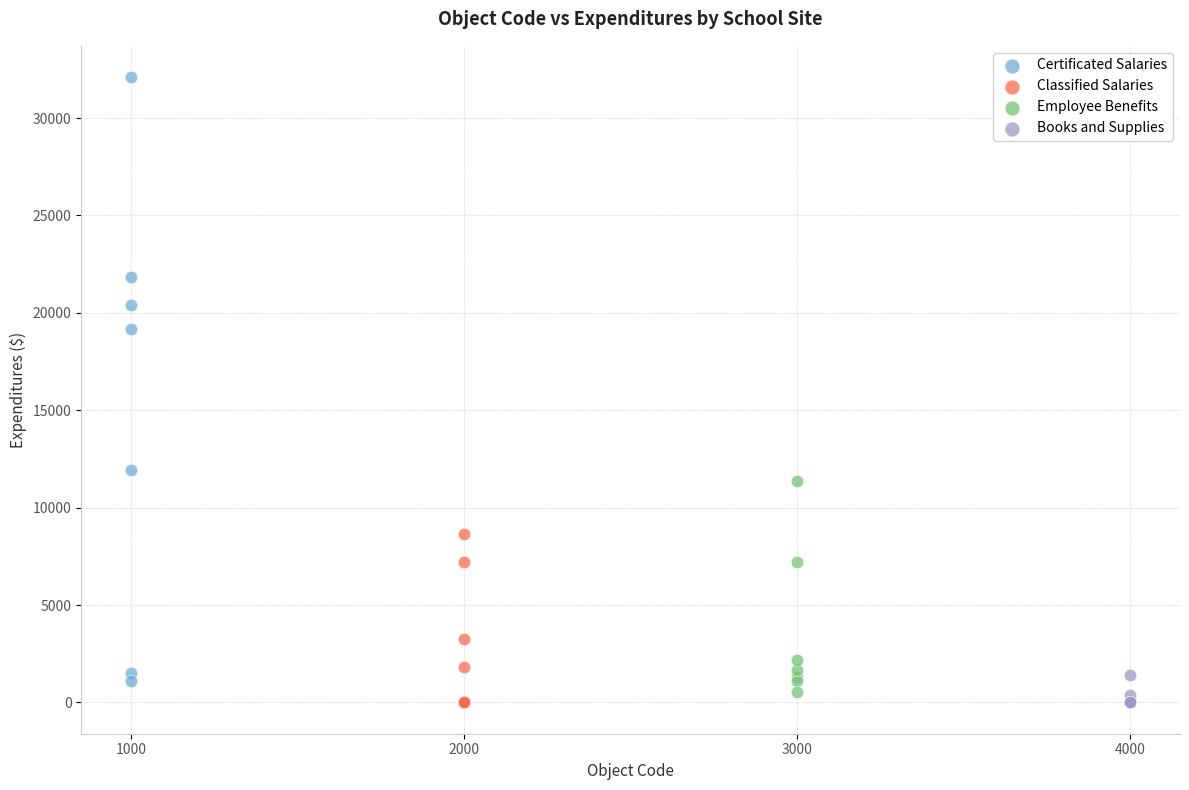

Which series reaches the maximum Y coordinate?

Certificated Salaries